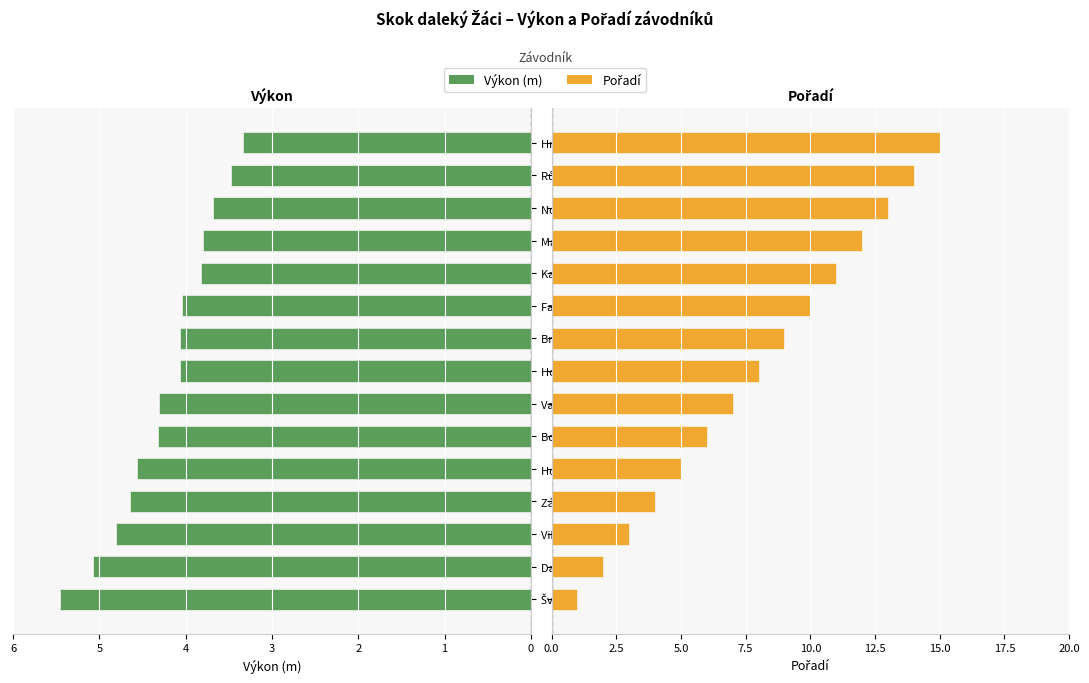

How many bars are there in each group?

2